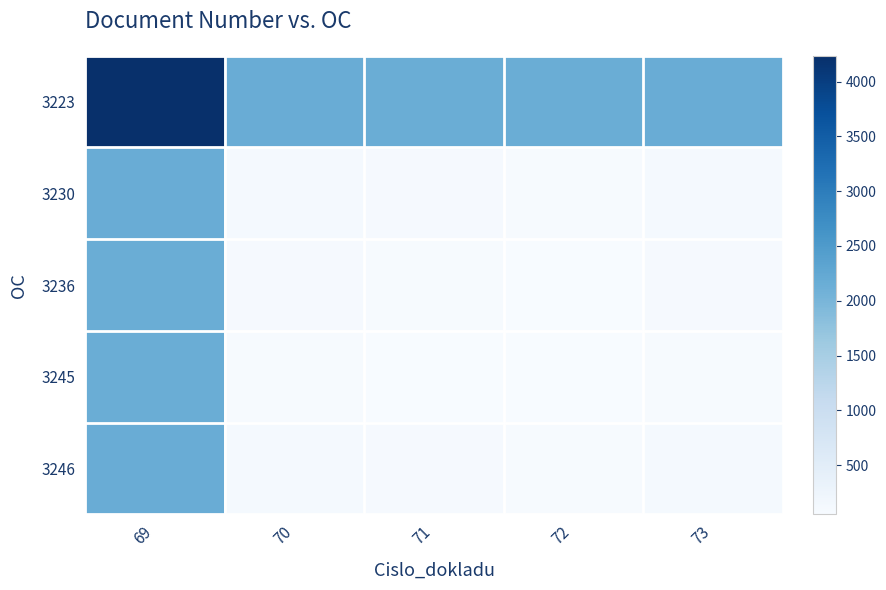

What is the spread (max minus min) of values at 73?

2093.0